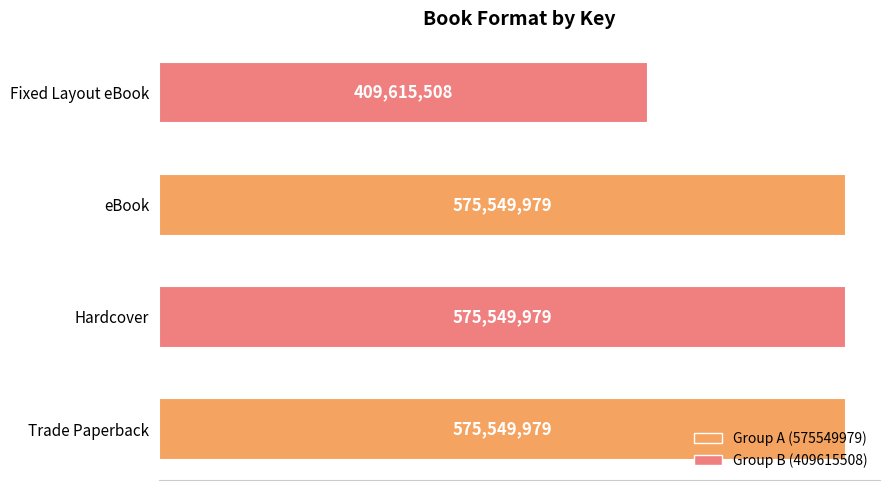

Are the bars horizontal?

Yes